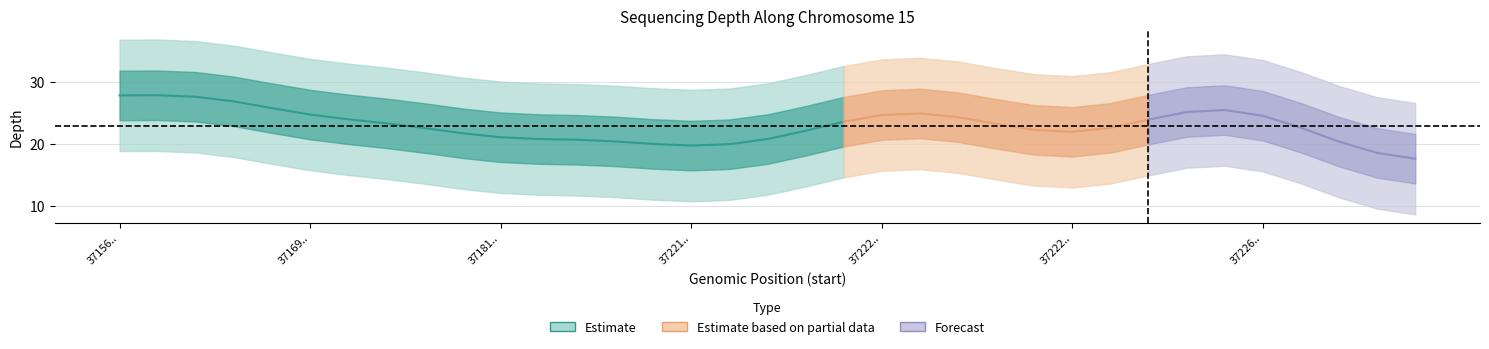

Is it true that the value at 14 is 7?

False